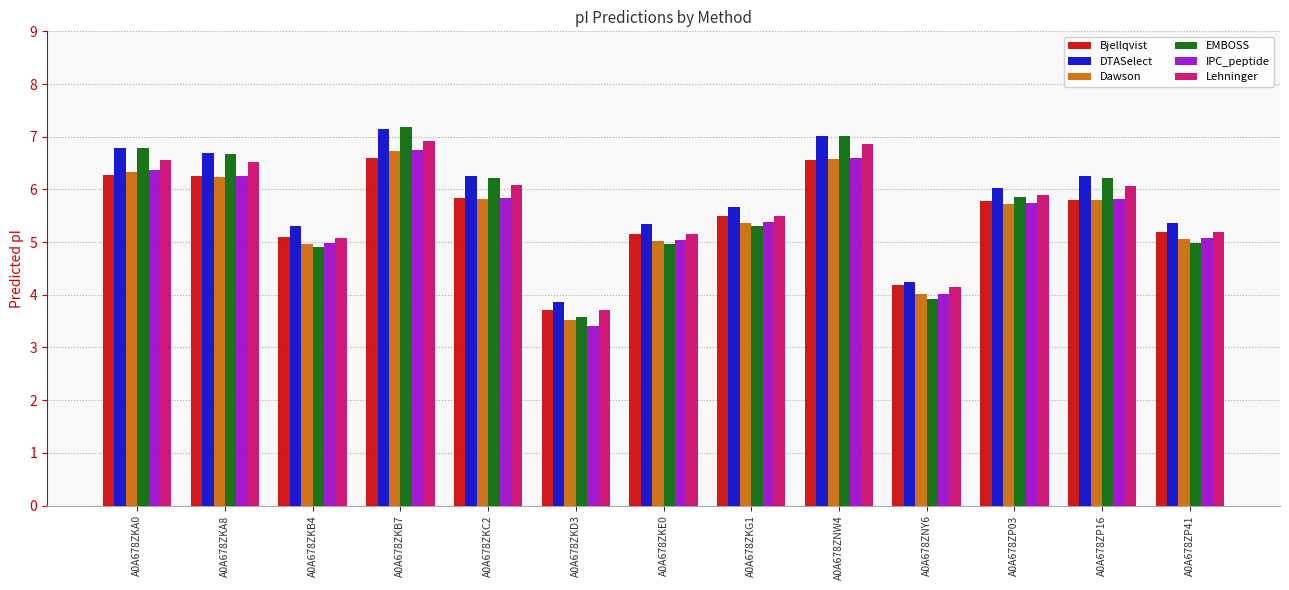

What is the approximate value of EMBOSS at A0A678ZP03?

5.9